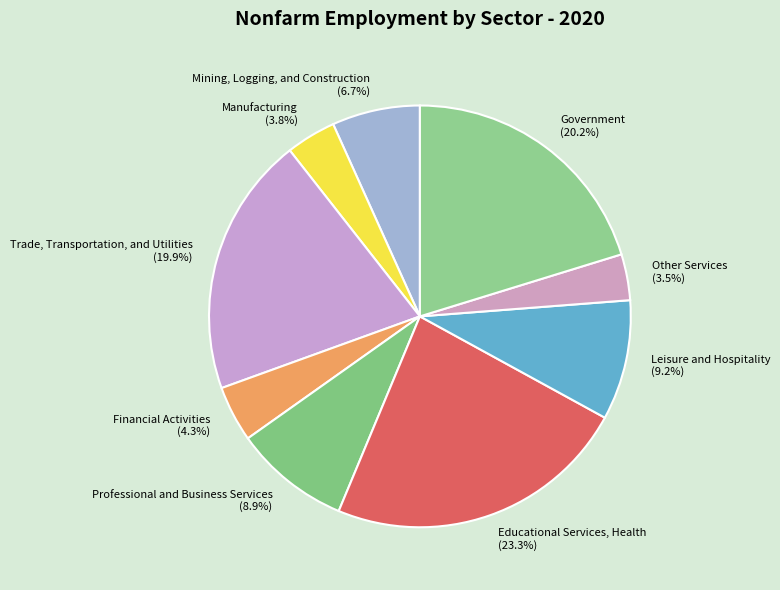

Rank the categories by value from lowest to highest.

Other Services, Manufacturing, Financial Activities, Mining, Logging, and Construction, Professional and Business Services, Leisure and Hospitality, Trade, Transportation, and Utilities, Government, Educational Services, Health